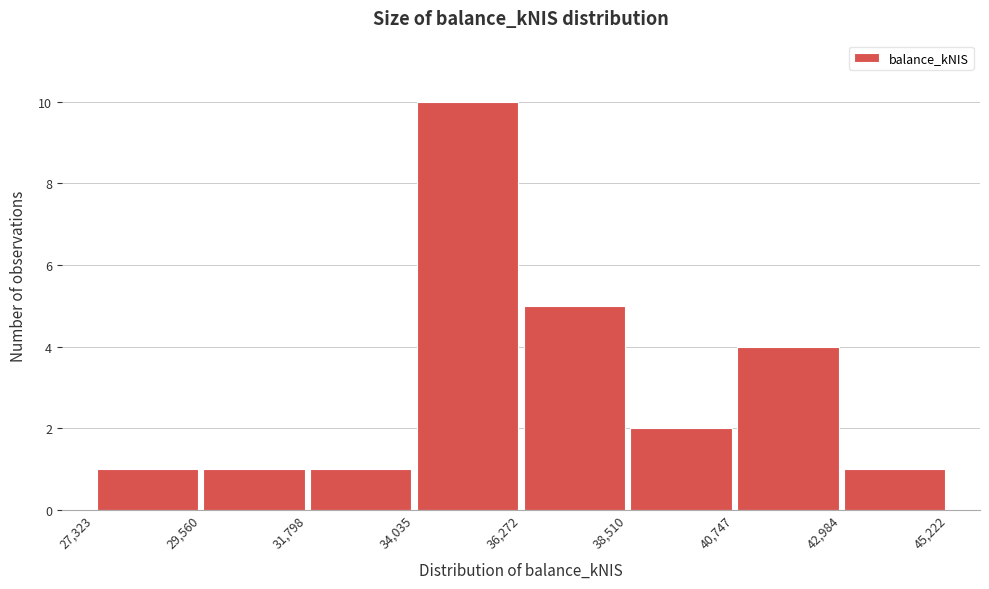

Reading left to right, transcribe this chart: for each bar, give the range it covers on the x-axis and its height. The values are not printed on the chart, so give them approximately, as read against the axis.

27,323 to 29,560: 1
29,560 to 31,798: 1
31,798 to 34,035: 1
34,035 to 36,272: 10
36,272 to 38,510: 5
38,510 to 40,747: 2
40,747 to 42,984: 4
42,984 to 45,222: 1